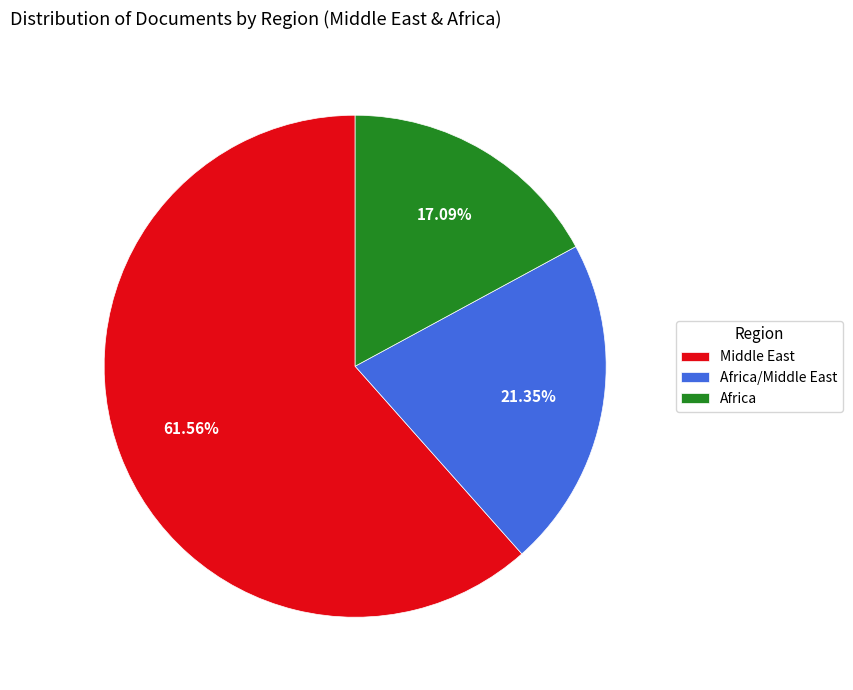

Which has a higher value, Africa/Middle East or Middle East?

Middle East